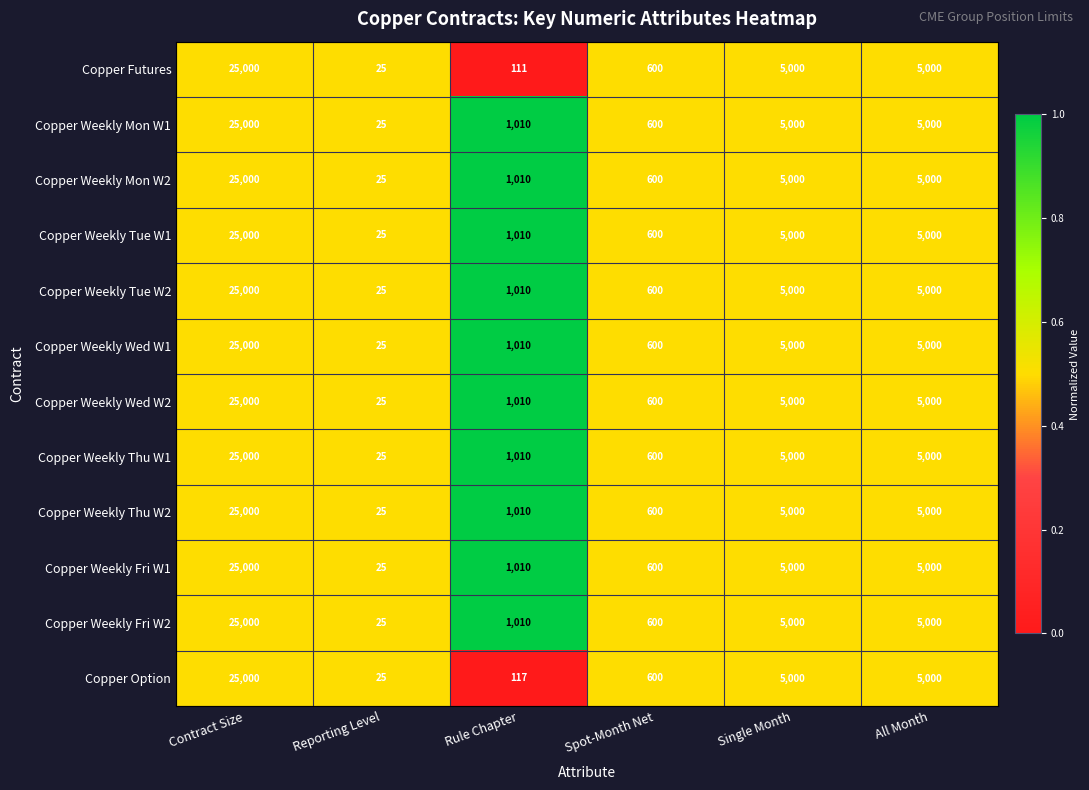

What is the total value across all series at Spot-Month Net?

7200